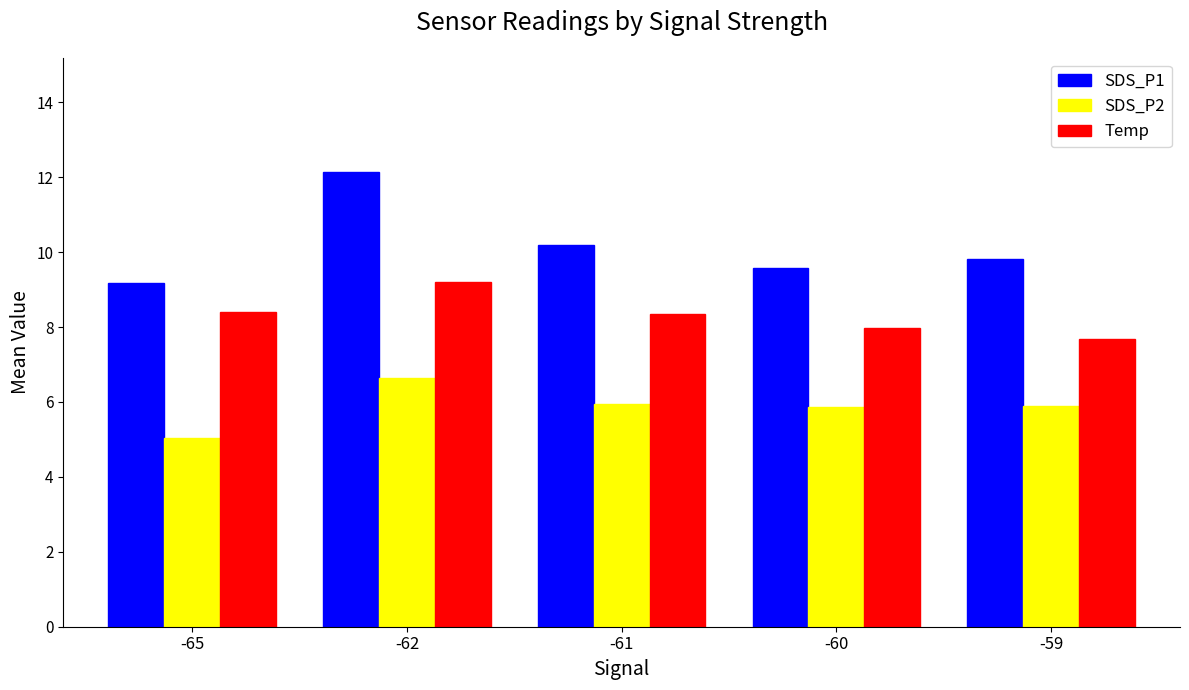

Rank the series at -65 from lowest to highest value.

SDS_P2, Temp, SDS_P1